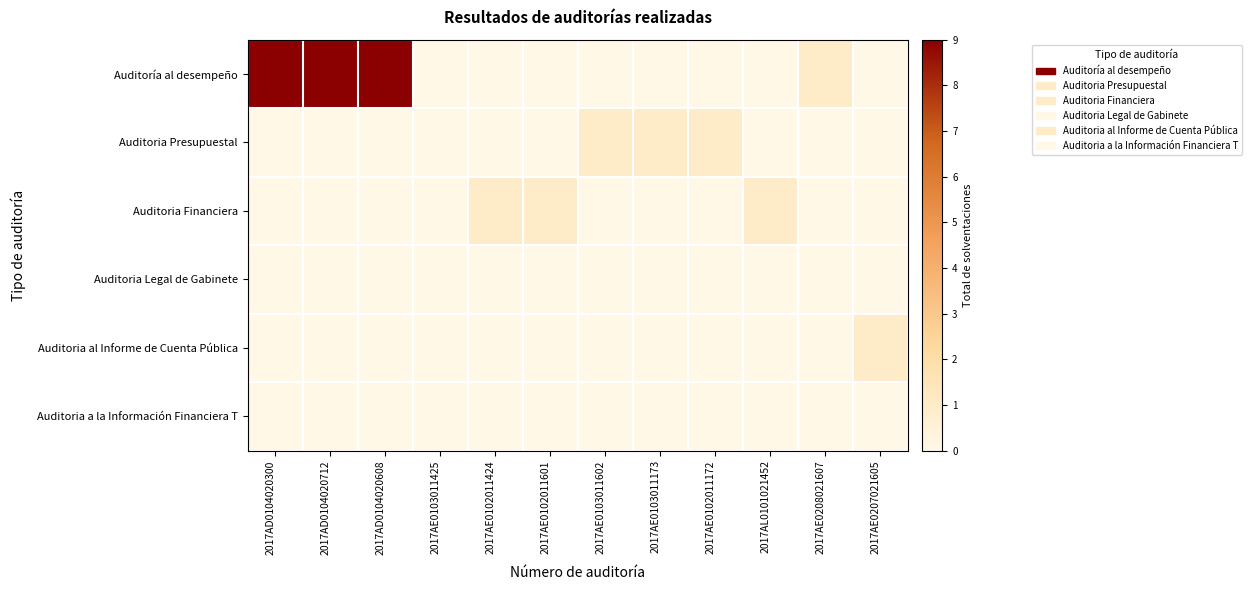

Reading left to right, transcribe all the data shown in this chart.

Auditoría al desempeño: 2017AD0104020300=9	2017AD0104020712=9	2017AD0104020608=9	2017AE0103011425=0	2017AE0102011424=0	2017AE0102011601=0	2017AE0103011602=0	2017AE0103011173=0	2017AE0102011172=0	2017AL0101021452=0	2017AE0208021607=1	2017AE0207021605=0
Auditoria Presupuestal: 2017AD0104020300=0	2017AD0104020712=0	2017AD0104020608=0	2017AE0103011425=0	2017AE0102011424=0	2017AE0102011601=0	2017AE0103011602=1	2017AE0103011173=1	2017AE0102011172=1	2017AL0101021452=0	2017AE0208021607=0	2017AE0207021605=0
Auditoria Financiera: 2017AD0104020300=0	2017AD0104020712=0	2017AD0104020608=0	2017AE0103011425=0	2017AE0102011424=1	2017AE0102011601=1	2017AE0103011602=0	2017AE0103011173=0	2017AE0102011172=0	2017AL0101021452=1	2017AE0208021607=0	2017AE0207021605=0
Auditoria Legal de Gabinete: 2017AD0104020300=0	2017AD0104020712=0	2017AD0104020608=0	2017AE0103011425=0	2017AE0102011424=0	2017AE0102011601=0	2017AE0103011602=0	2017AE0103011173=0	2017AE0102011172=0	2017AL0101021452=0	2017AE0208021607=0	2017AE0207021605=0
Auditoria al Informe de Cuenta Pública: 2017AD0104020300=0	2017AD0104020712=0	2017AD0104020608=0	2017AE0103011425=0	2017AE0102011424=0	2017AE0102011601=0	2017AE0103011602=0	2017AE0103011173=0	2017AE0102011172=0	2017AL0101021452=0	2017AE0208021607=0	2017AE0207021605=1
Auditoria a la Información Financiera T: 2017AD0104020300=0	2017AD0104020712=0	2017AD0104020608=0	2017AE0103011425=0	2017AE0102011424=0	2017AE0102011601=0	2017AE0103011602=0	2017AE0103011173=0	2017AE0102011172=0	2017AL0101021452=0	2017AE0208021607=0	2017AE0207021605=0